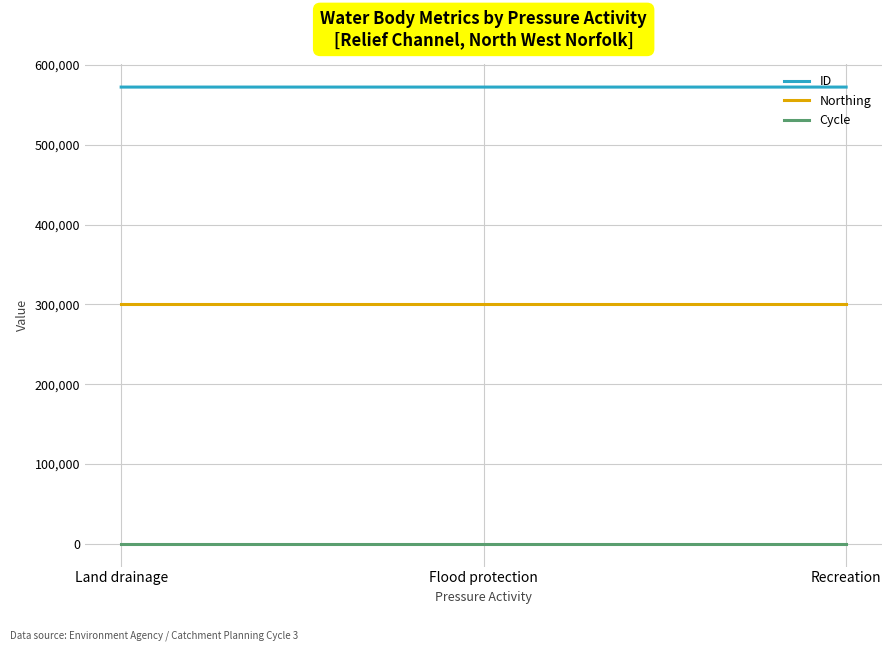

What position from the left is Land drainage?

1